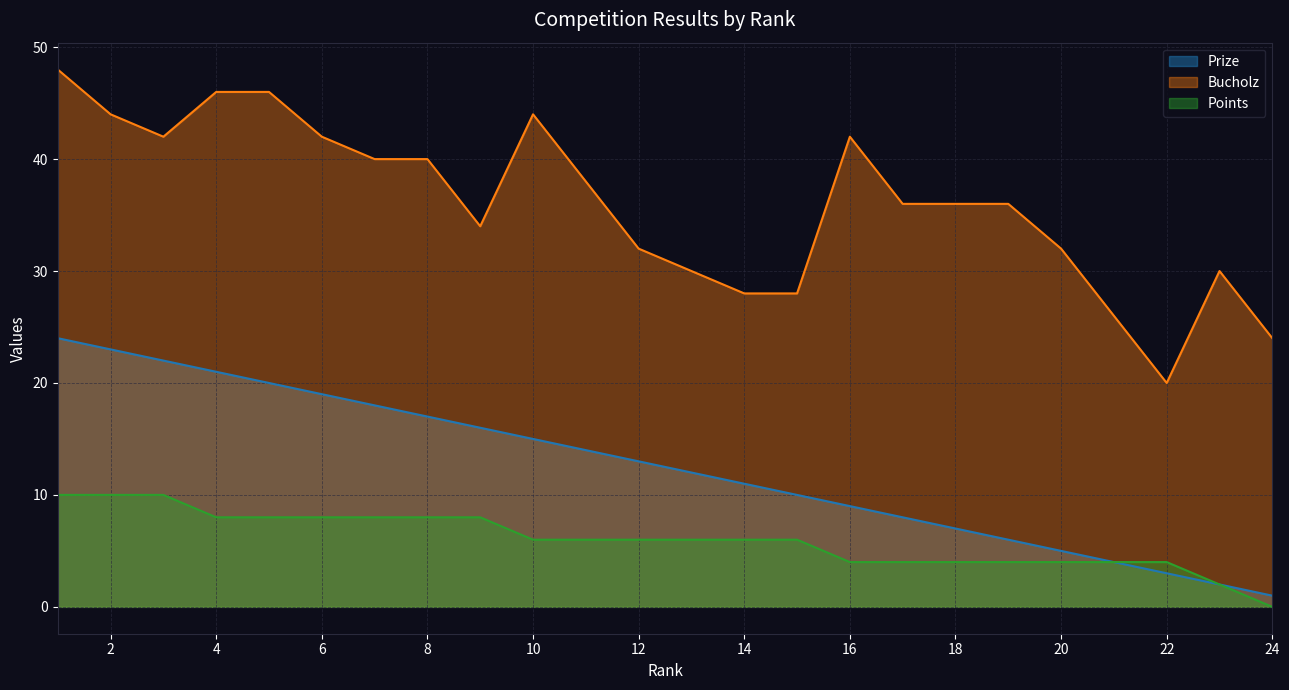

How many data points does each series have?

24